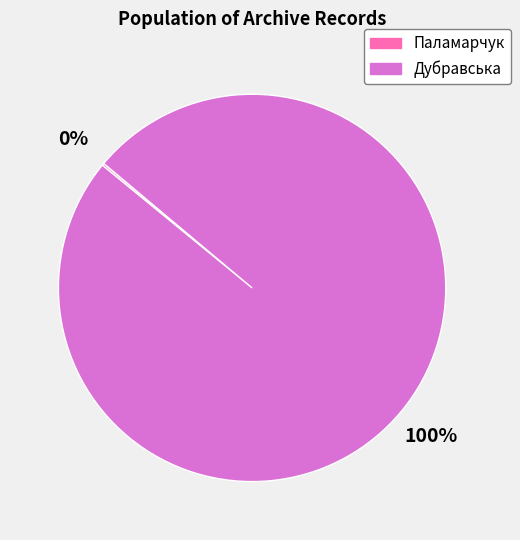

Which category has the biggest portion of the pie?

Дубравська